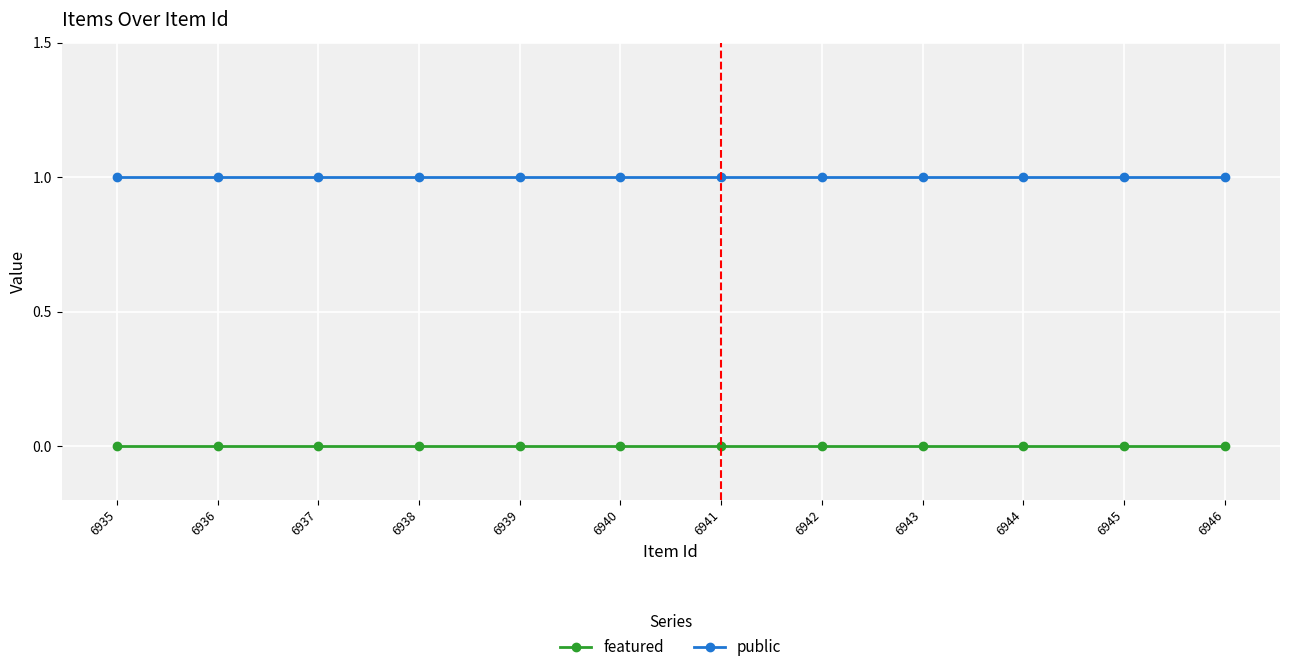

What is the value of the public point at the 4th from the left?

1